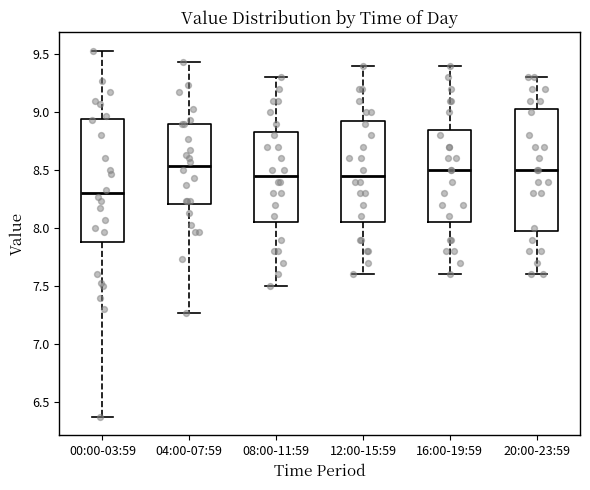

Which box has the lowest median line?

00:00-03:59